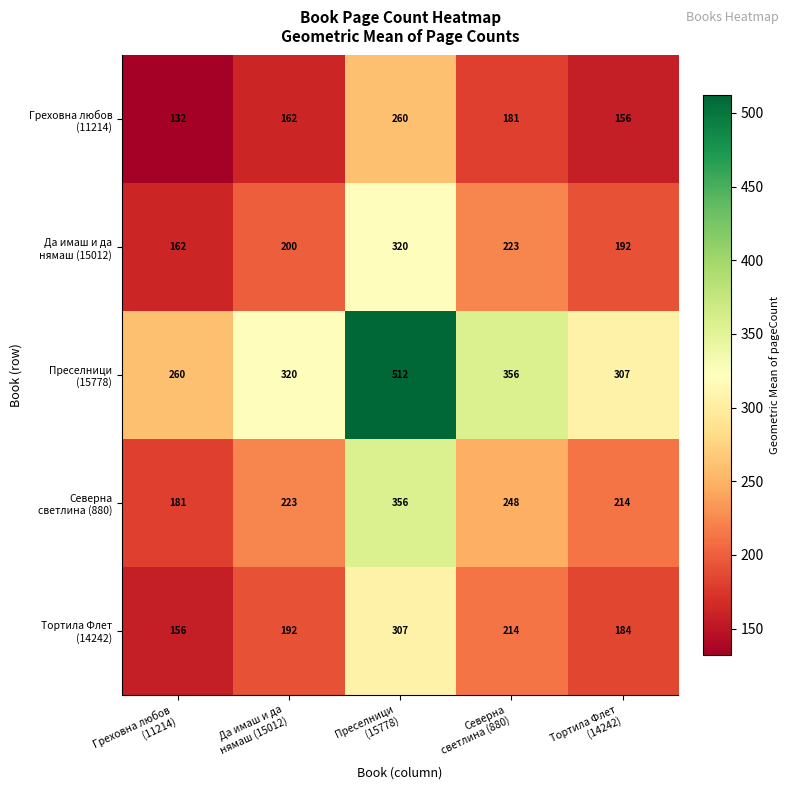

How many series are shown in this chart?

5